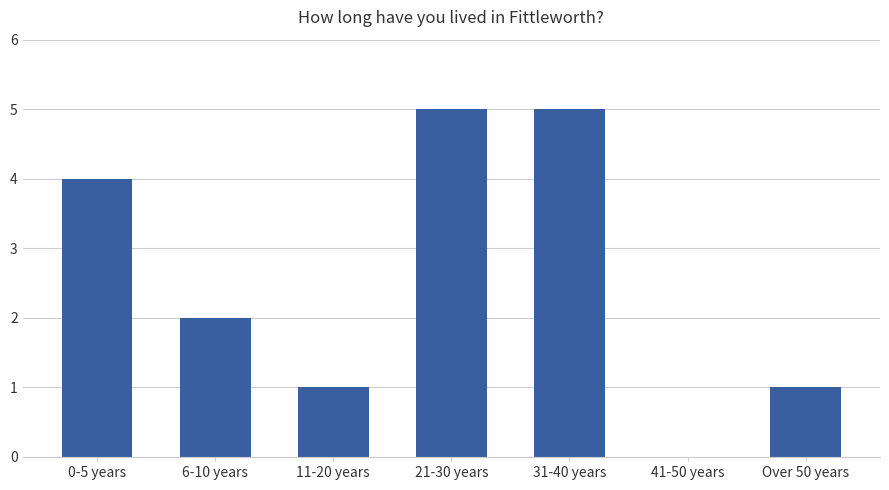

Count the number of categories in the chart.

7